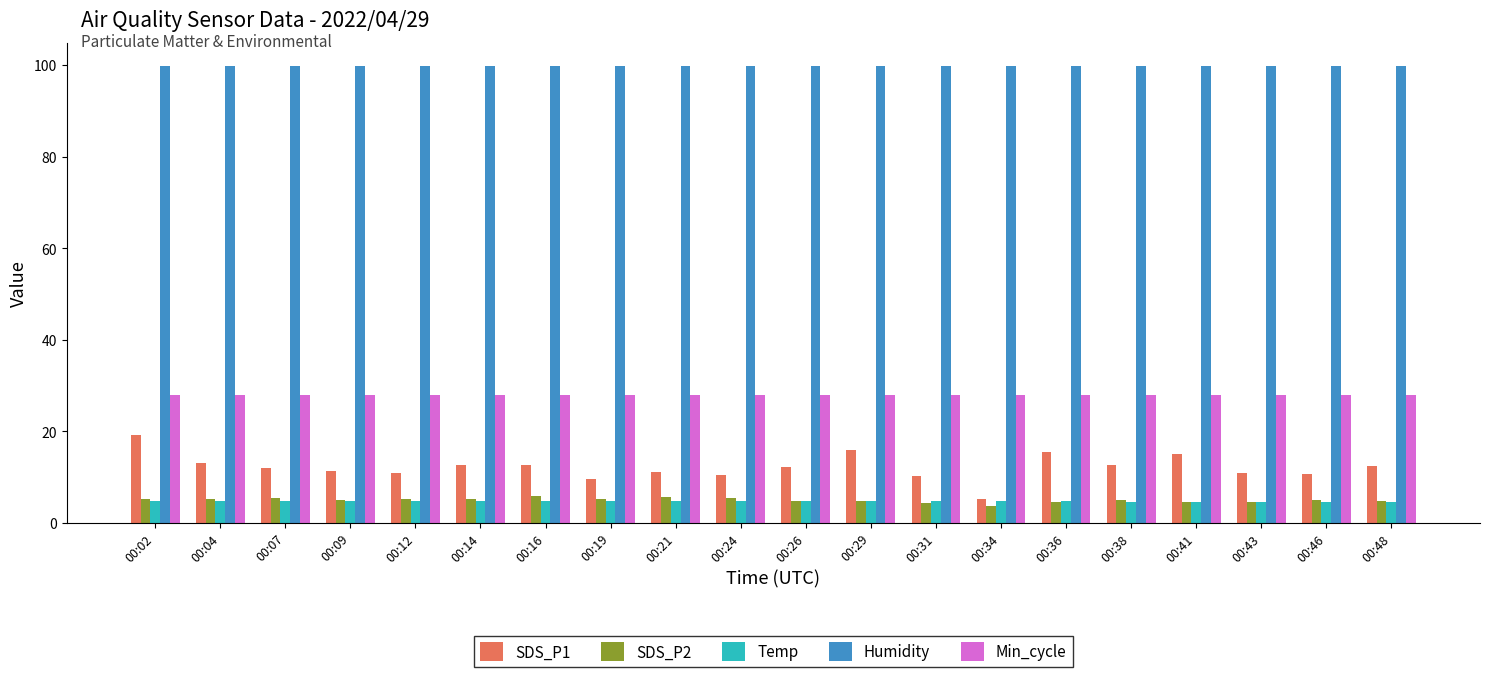

How many data points in SDS_P2 are above 4?

19